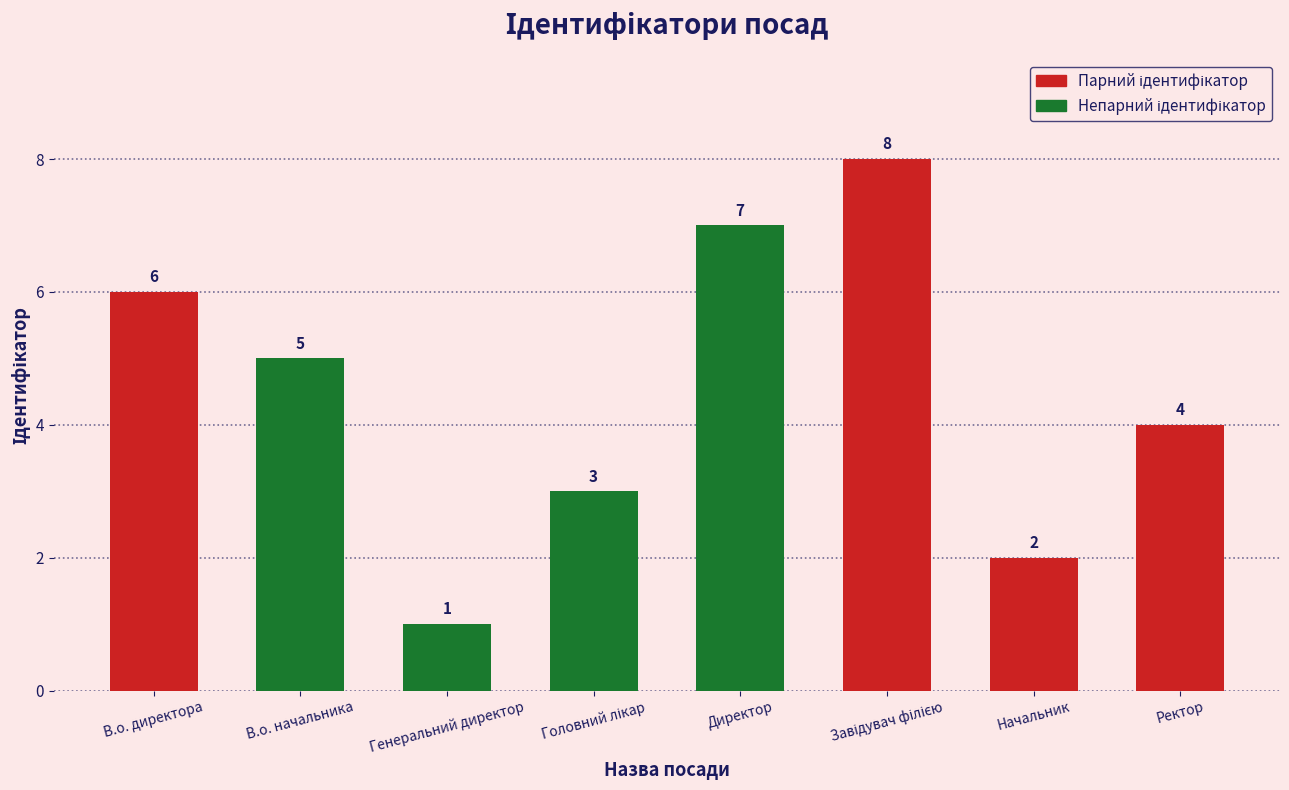

The value at Генеральний директор is 1. True or false?

True